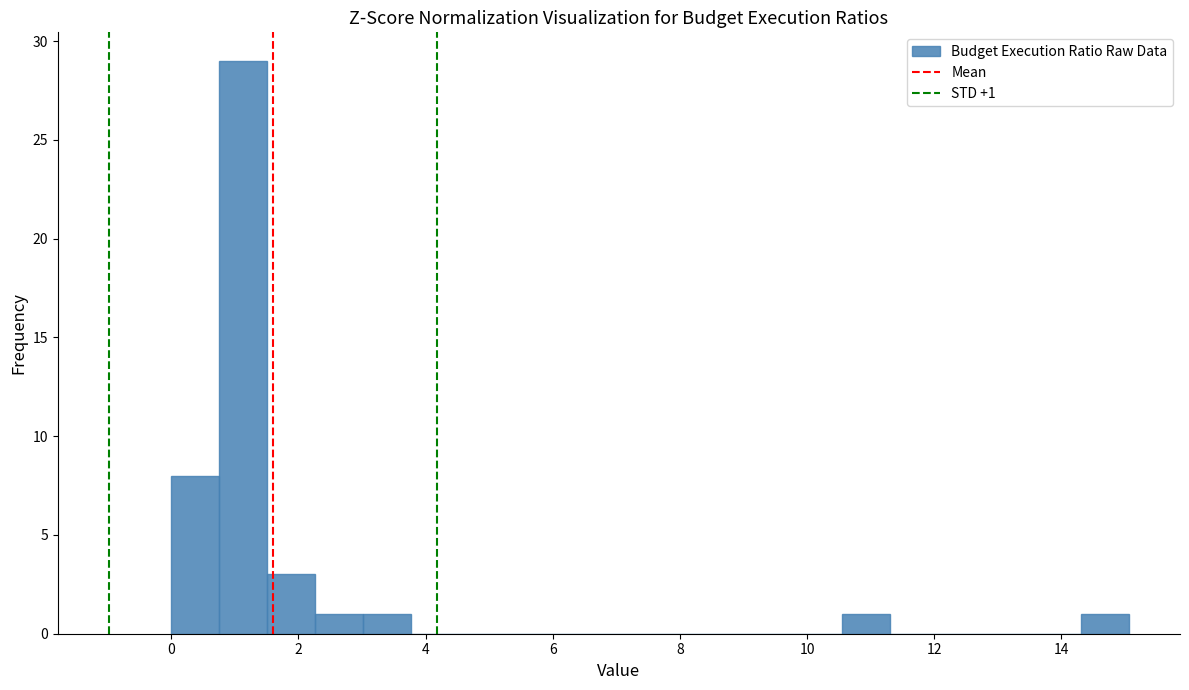

Read against the x-axis, roughly where is the centre of the tallest bar?

1.2